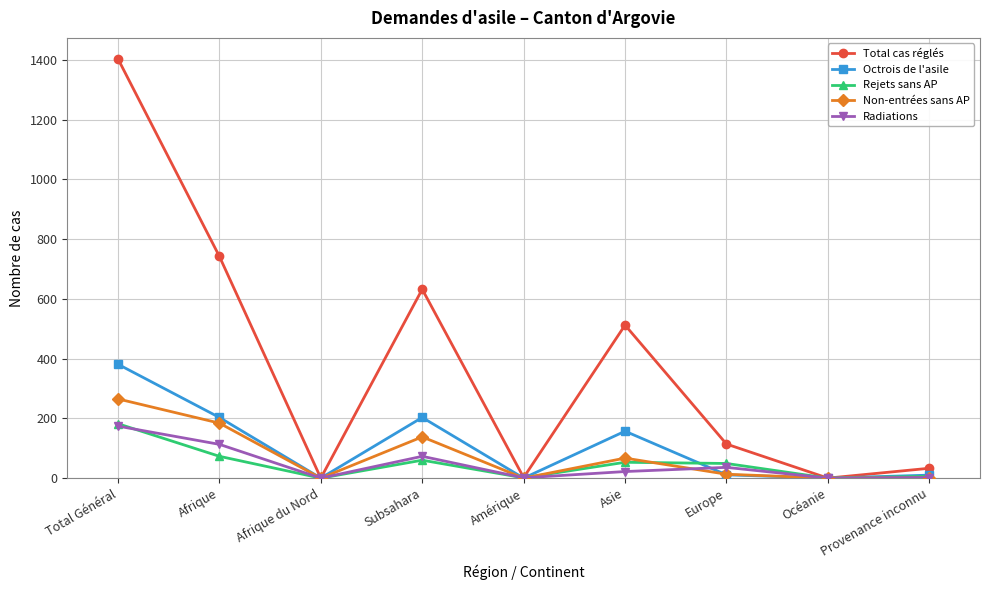

The Non-entrées sans AP series shows 265 at Total Général. True or false?

True